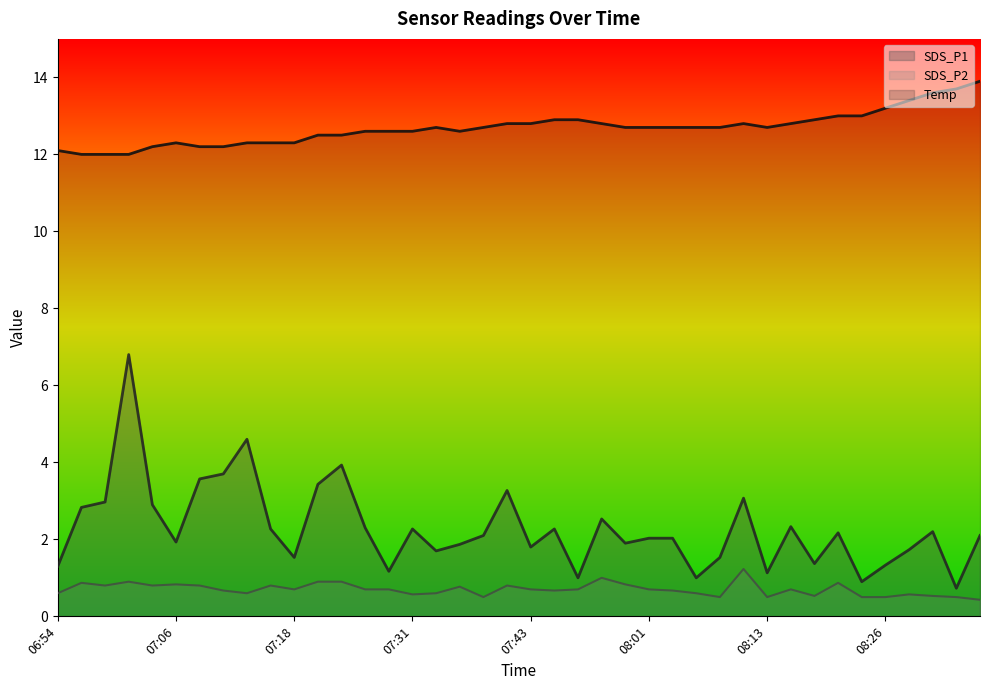

Which series has the largest total across all categories?

Temp